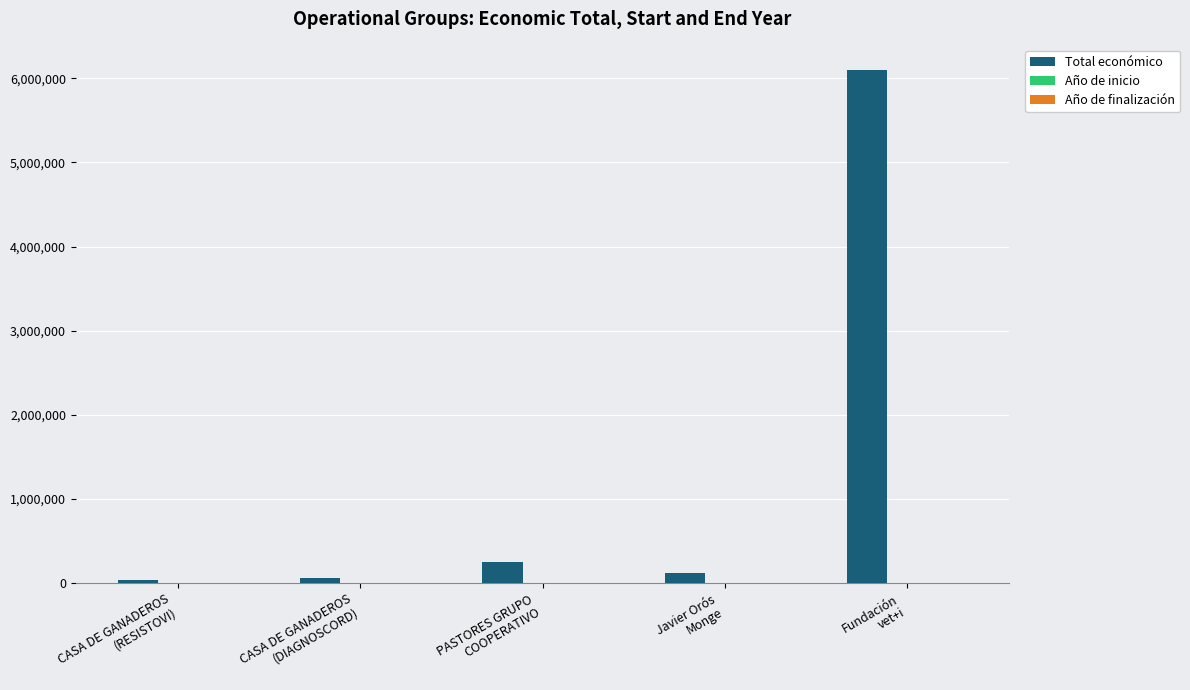

What is the maximum value shown in the chart?

6097171